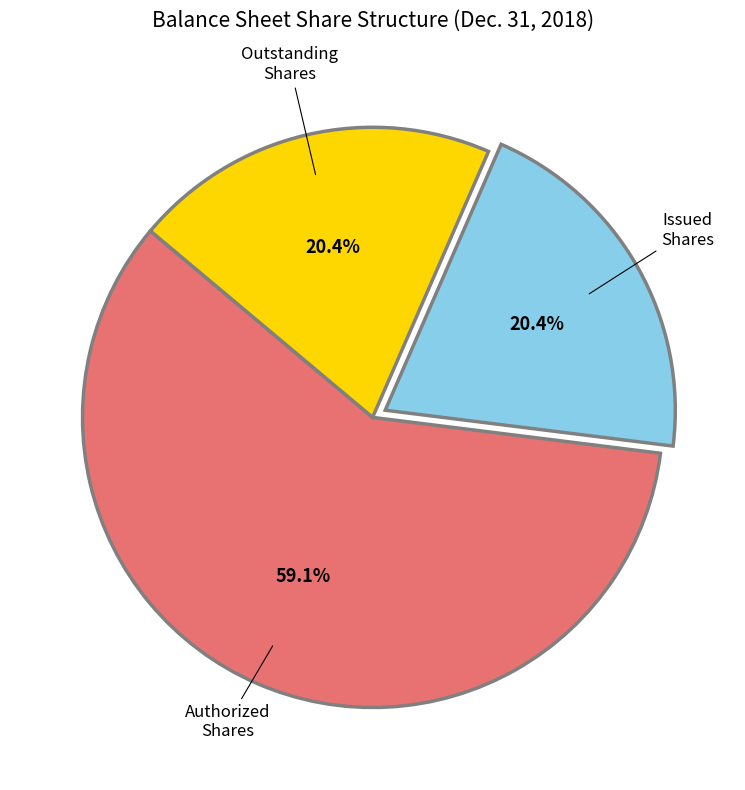

Does any single category account for the majority?

Yes